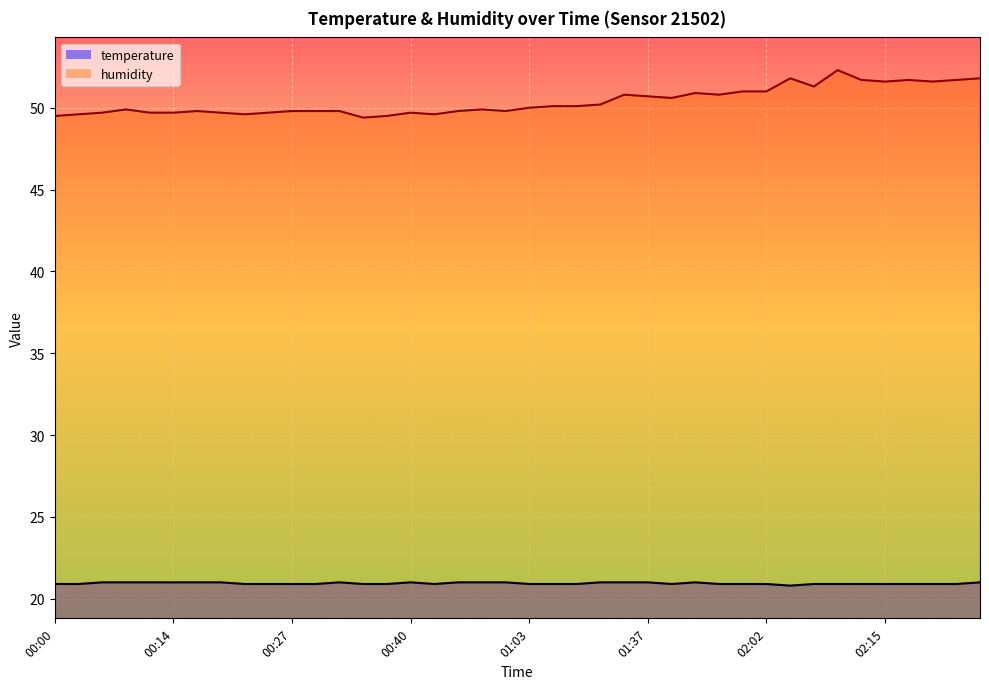

At which category does temperature reach its first local peak?

00:32